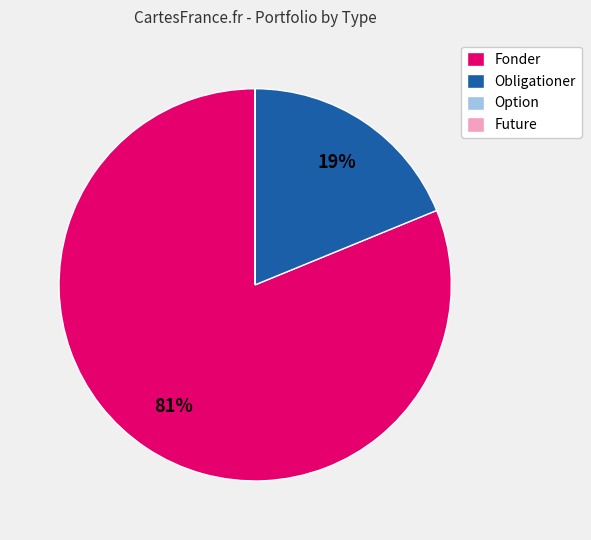

Is Fonder the majority of the pie?

Yes